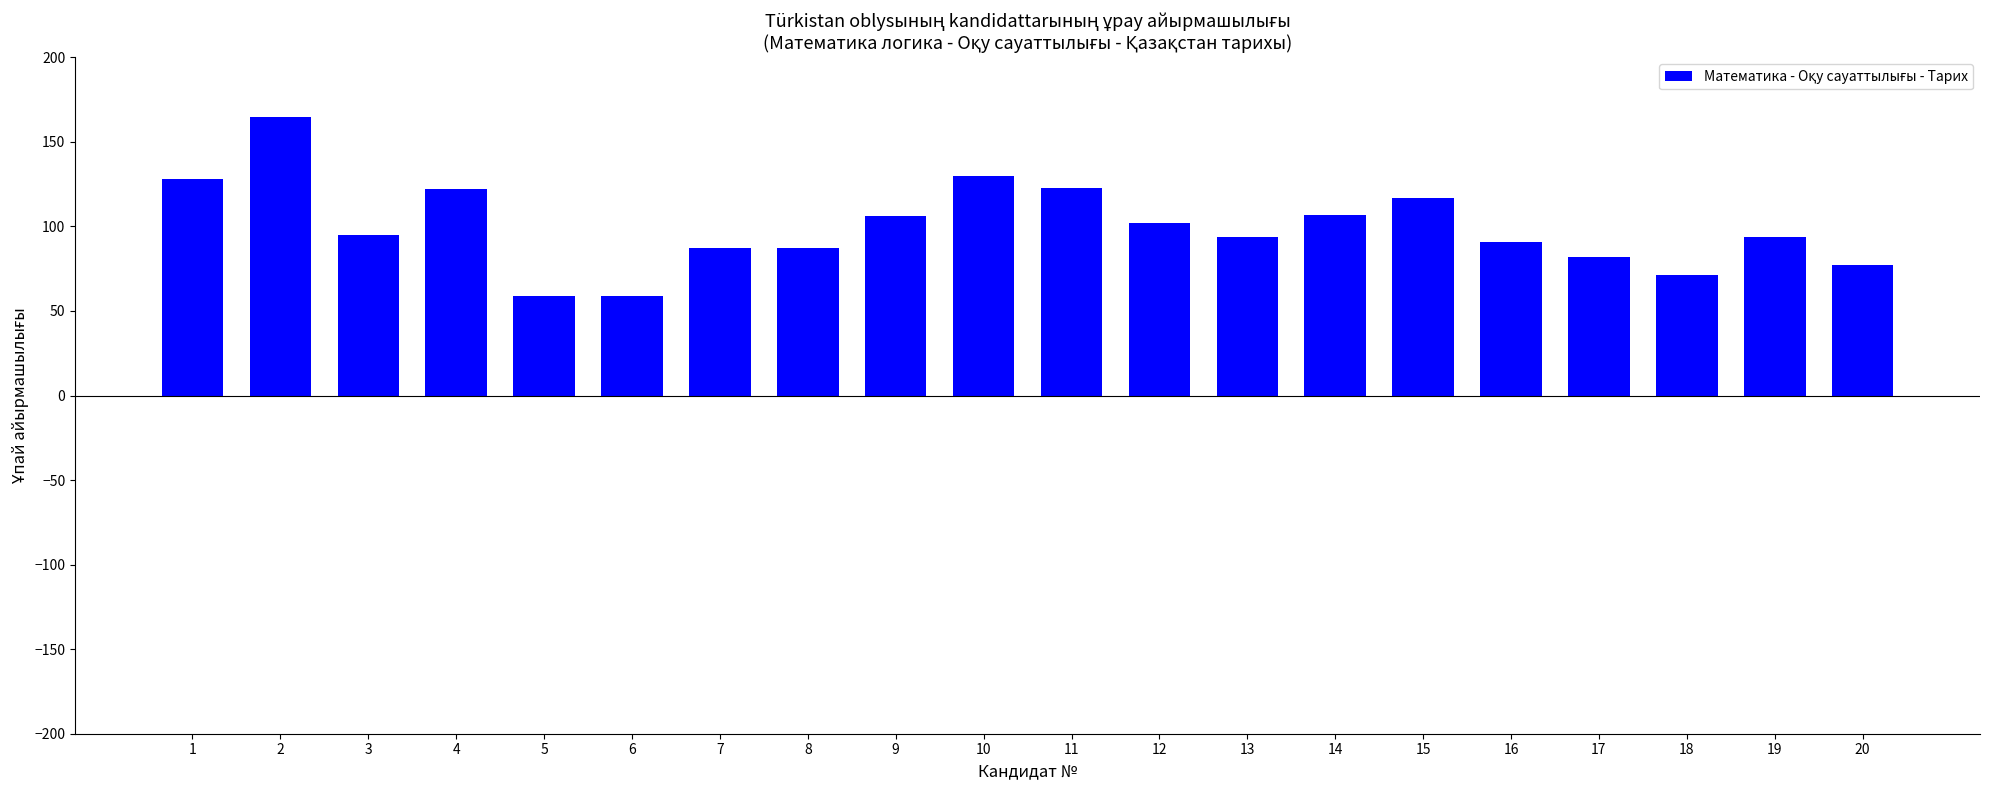

What is the value of the 16th bar from the left?

91